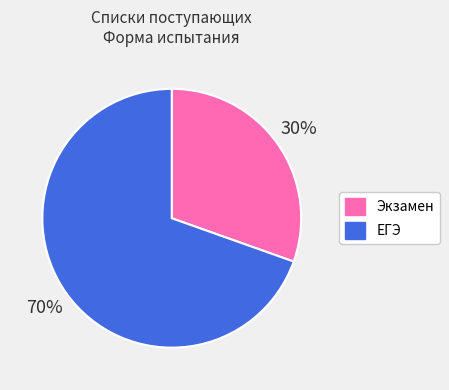

Is it true that ЕГЭ is 70% of the pie?

True